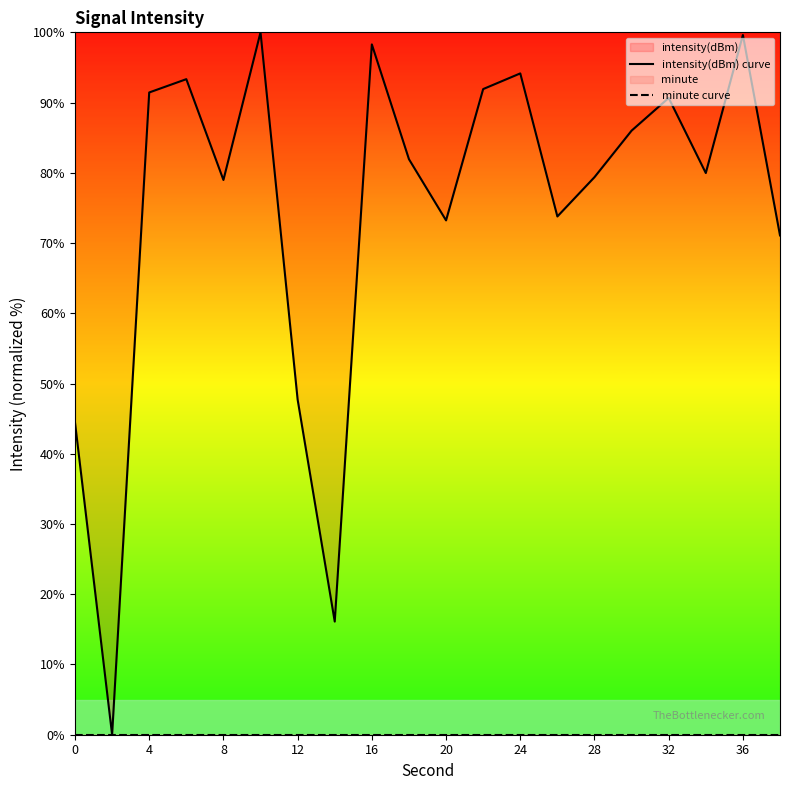

Reading left to right, transcribe all the data shown in this chart.

intensity(dBm) curve: 44.5	0.0	91.4	93.3	79.0	100.0	47.7	16.1	98.3	81.9	73.2	91.9	94.2	73.8	79.4	86.0	90.7	80.0	99.6	71.1
minute curve: 0.0	0.0	0.0	0.0	0.0	0.0	0.0	0.0	0.0	0.0	0.0	0.0	0.0	0.0	0.0	0.0	0.0	0.0	0.0	0.0